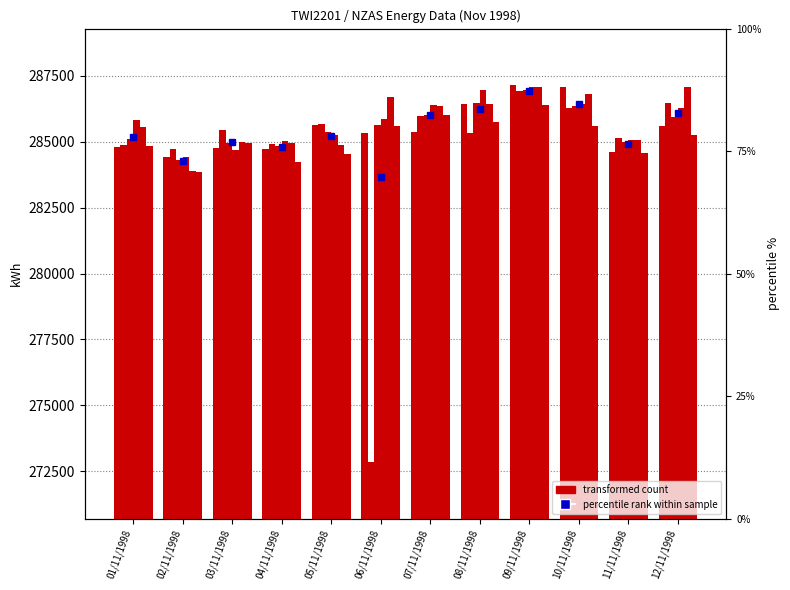

Is it true that TP5 equals 286030 at 07/11/1998?

True